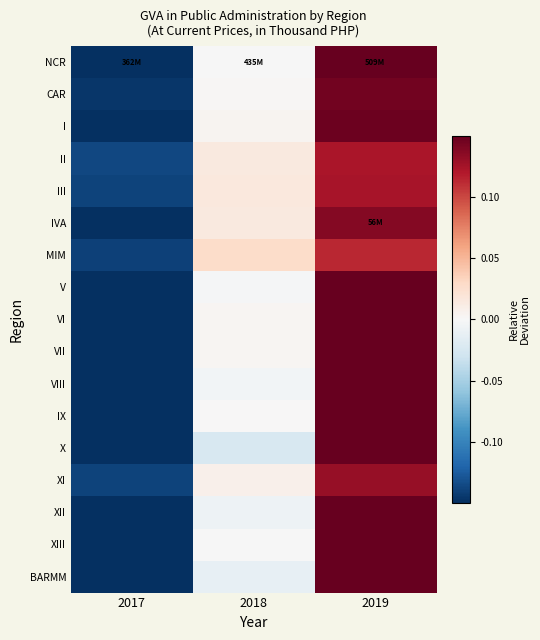

Reading left to right, extract all data points from this chart.

NCR: 2017=-0.2	2018=-0.0	2019=0.2
CAR: 2017=-0.1	2018=0.0	2019=0.1
I: 2017=-0.2	2018=0.0	2019=0.1
II: 2017=-0.1	2018=0.0	2019=0.1
III: 2017=-0.1	2018=0.0	2019=0.1
IVA: 2017=-0.2	2018=0.0	2019=0.1
MIM: 2017=-0.1	2018=0.0	2019=0.1
V: 2017=-0.2	2018=-0.0	2019=0.2
VI: 2017=-0.2	2018=0.0	2019=0.2
VII: 2017=-0.2	2018=0.0	2019=0.2
VIII: 2017=-0.2	2018=-0.0	2019=0.2
IX: 2017=-0.2	2018=0.0	2019=0.2
X: 2017=-0.2	2018=-0.0	2019=0.2
XI: 2017=-0.1	2018=0.0	2019=0.1
XII: 2017=-0.2	2018=-0.0	2019=0.2
XIII: 2017=-0.2	2018=-0.0	2019=0.2
BARMM: 2017=-0.2	2018=-0.0	2019=0.2